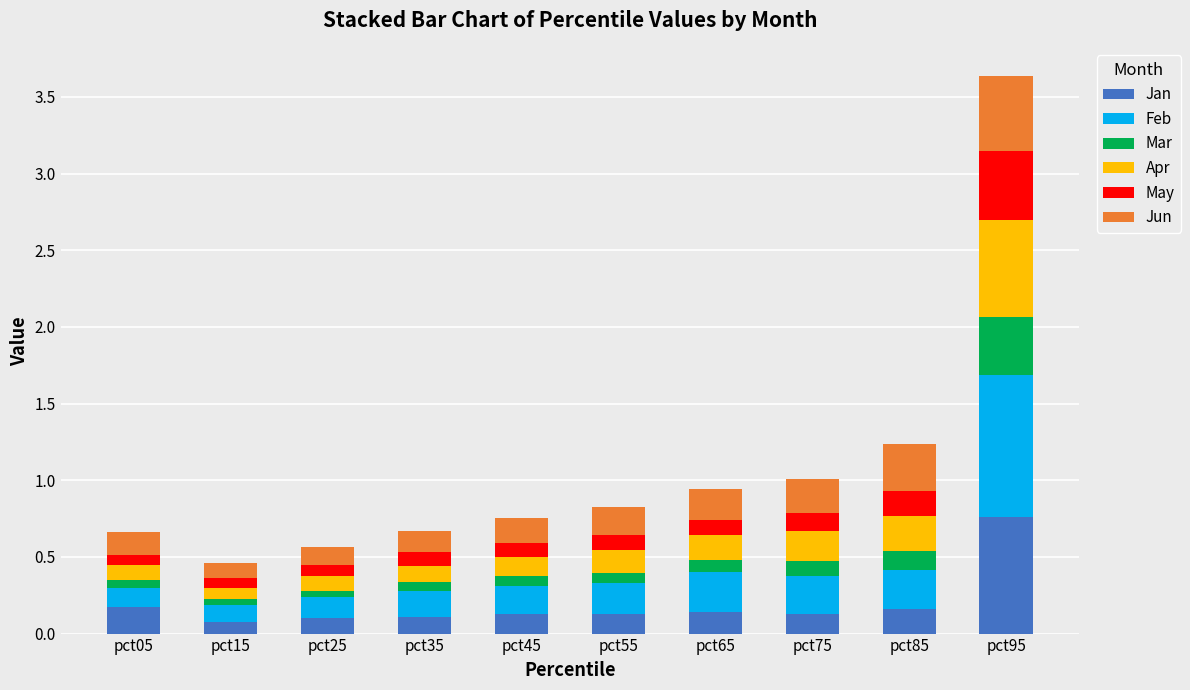

What is the total value across all series at pct85?

1.2